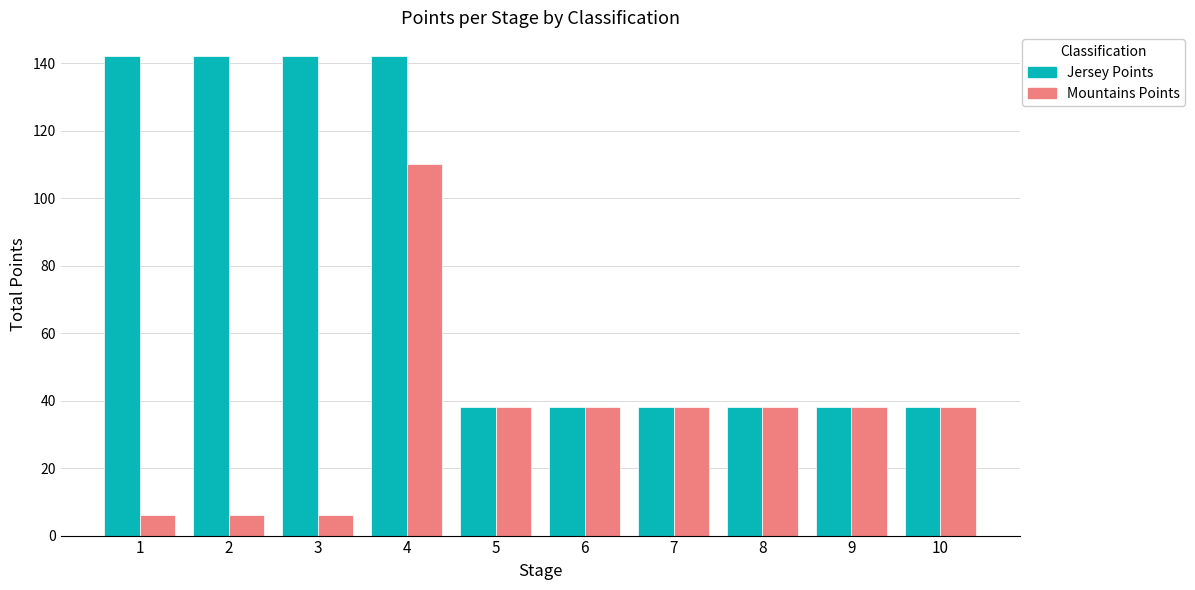

Is it true that Jersey Points equals 58 at 8?

False